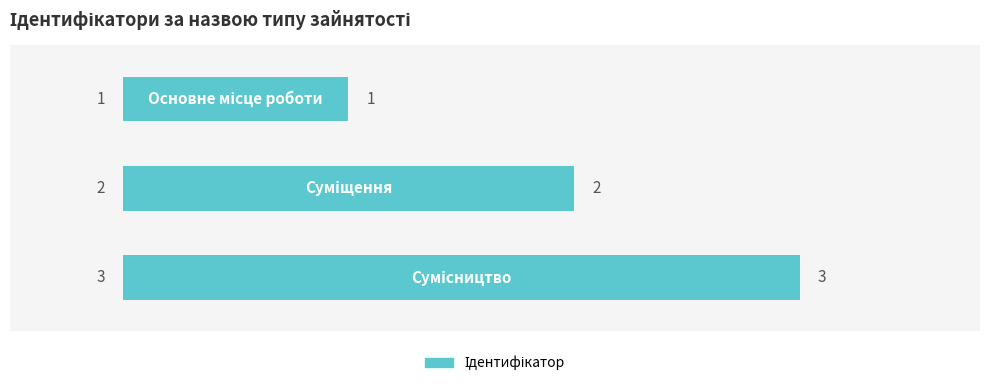

What is the smallest value displayed?

1